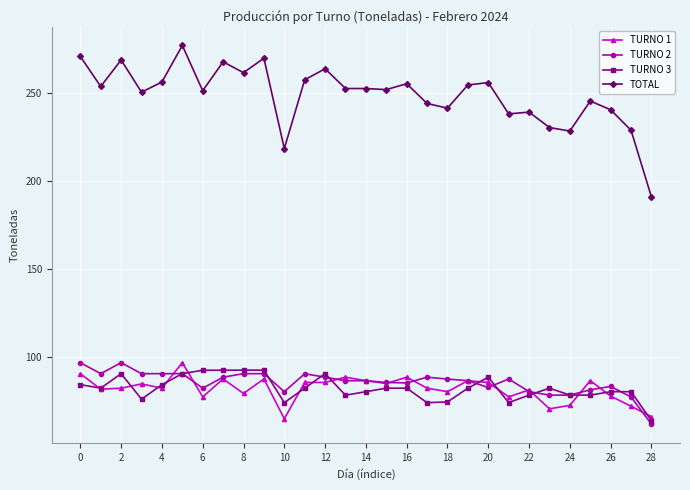

Which series has the widest spread of values?

TOTAL